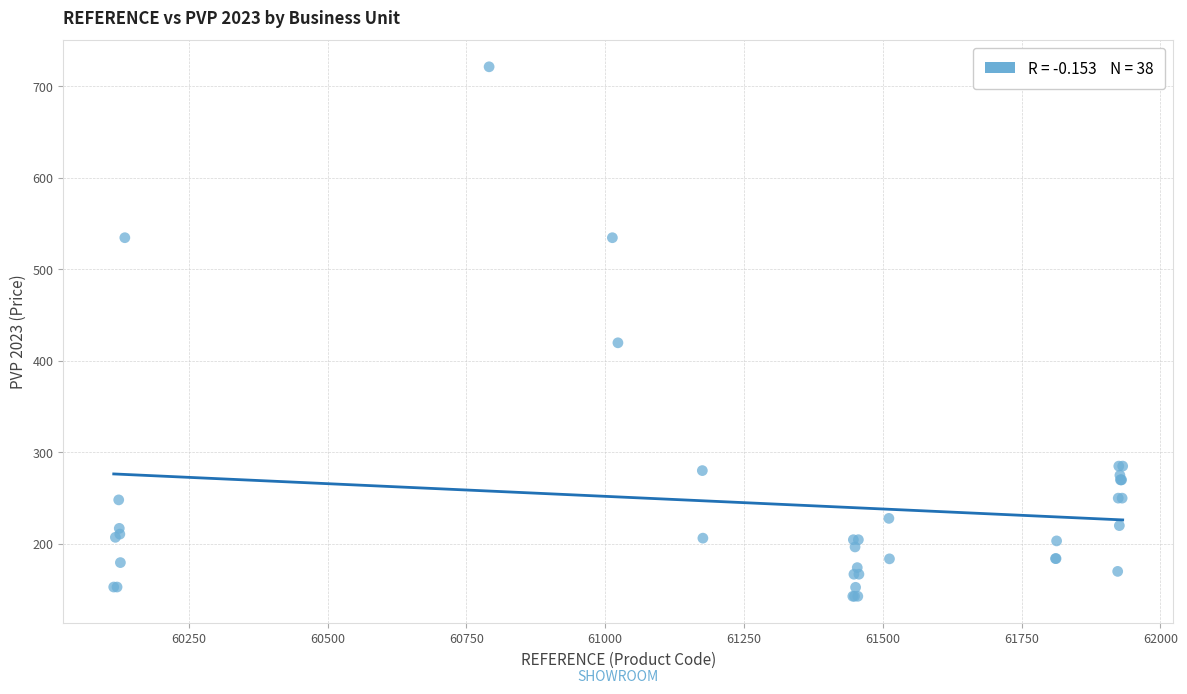

What Y value in the scatter plot is closest to 432?

419.7